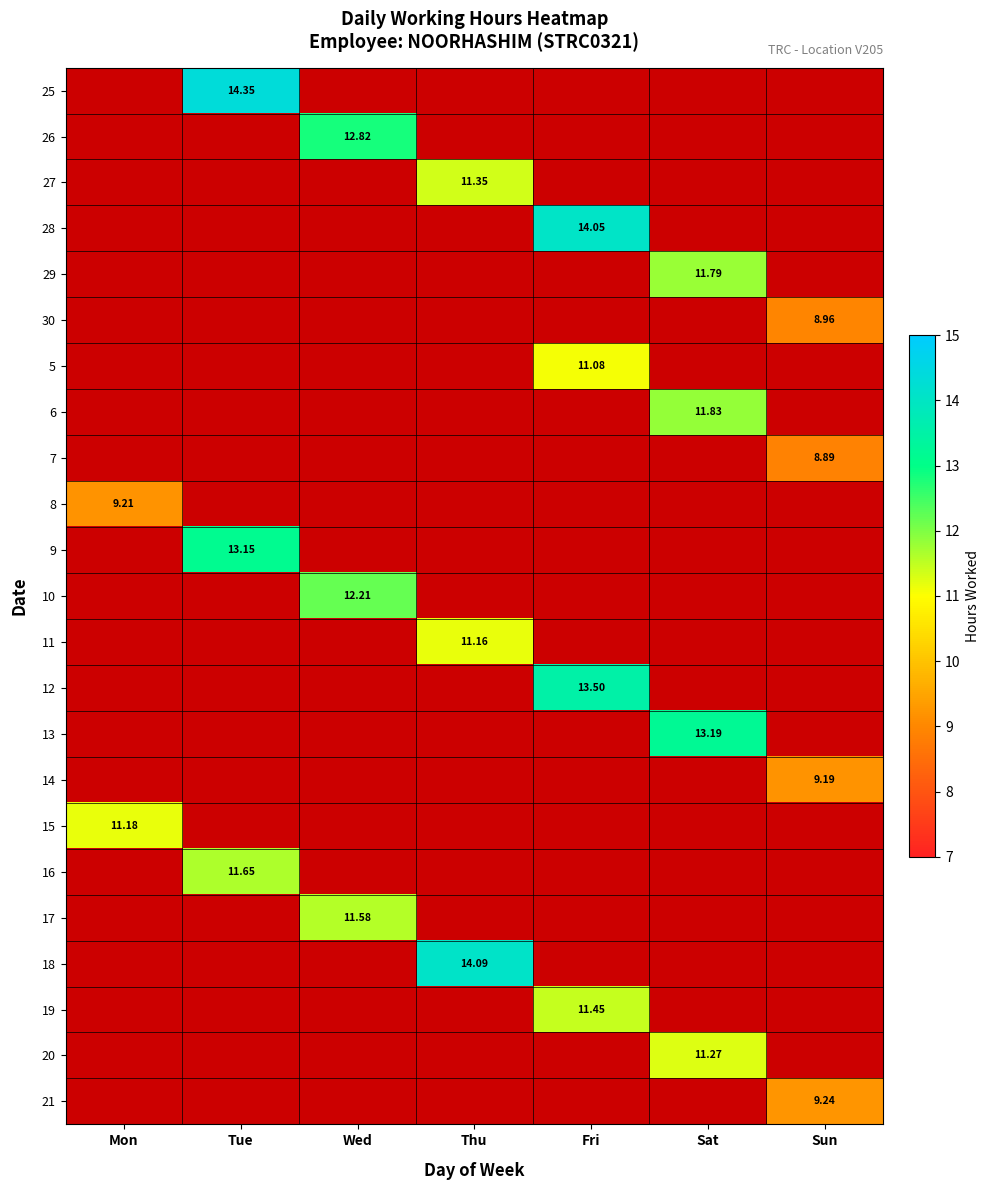

Which category has the lowest value in the 30 series?

Mon